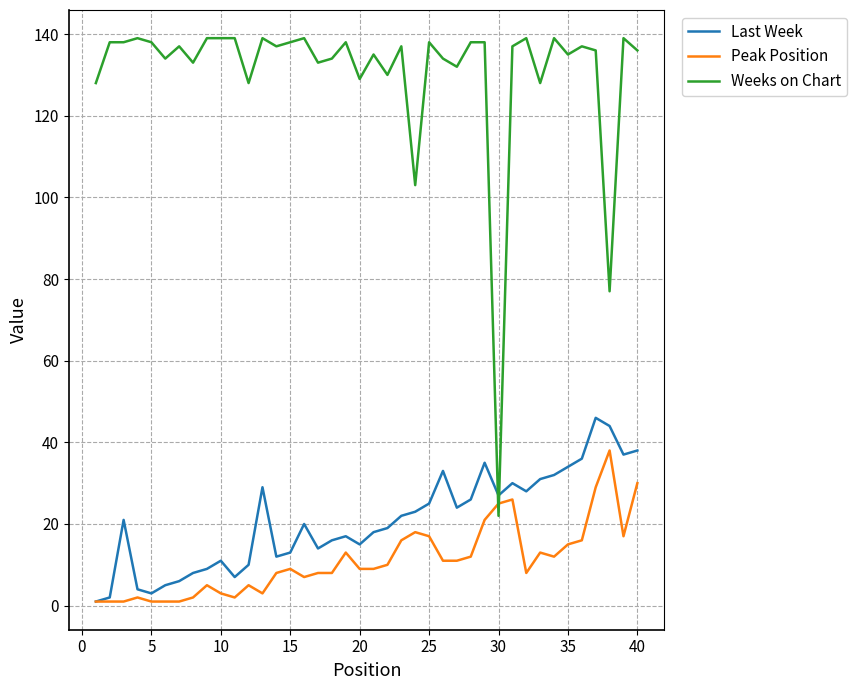

What is the highest value of the Weeks on Chart series?

139